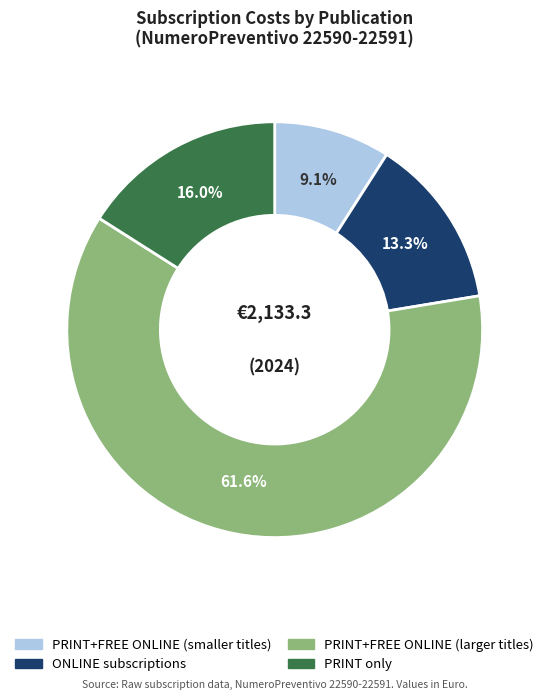

Is there any slice that represents more than half of the pie?

Yes